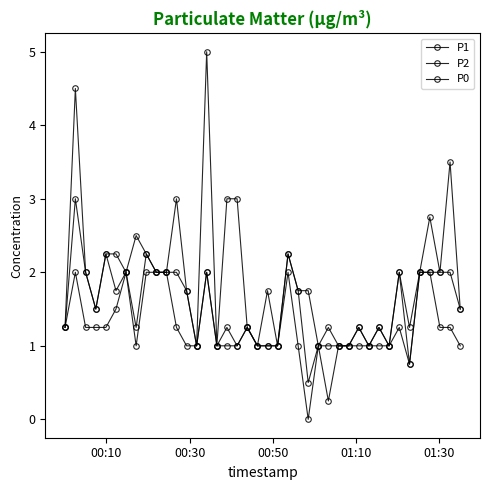

Where is the first local maximum for P2?

00:30